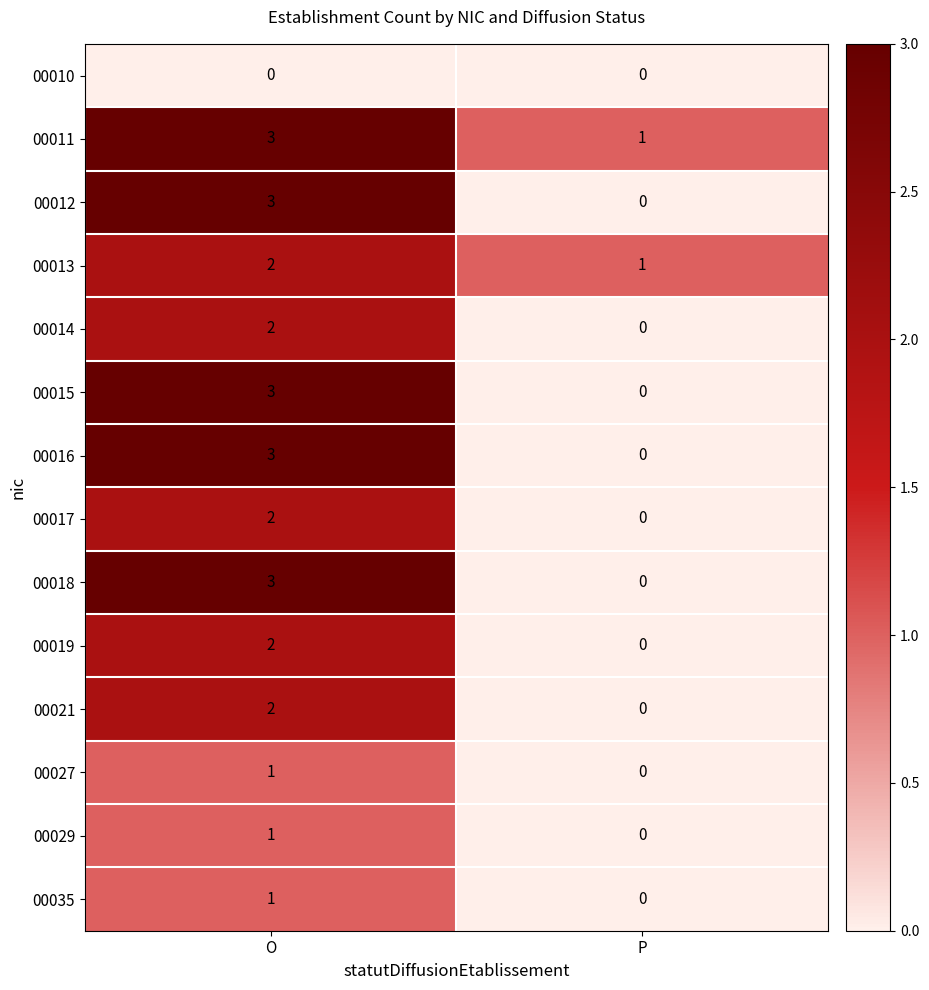

Count the number of data series in this chart.

14